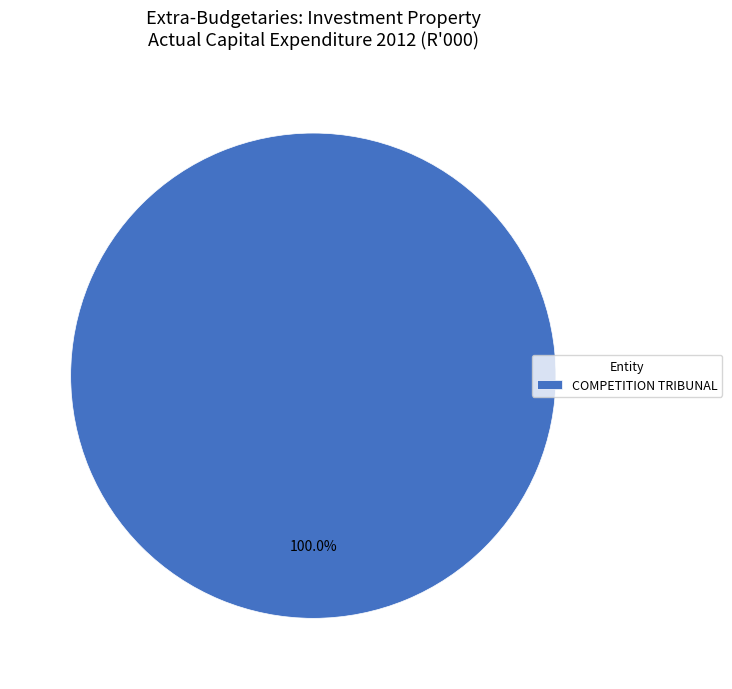

How many slices are in this pie chart?

1